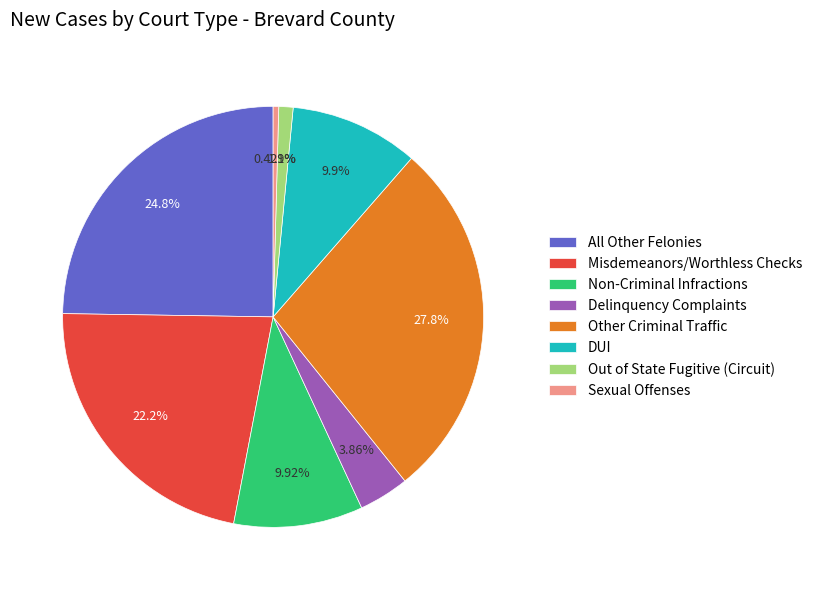

What percentage is the Sexual Offenses slice, to the nearest percent?

0%